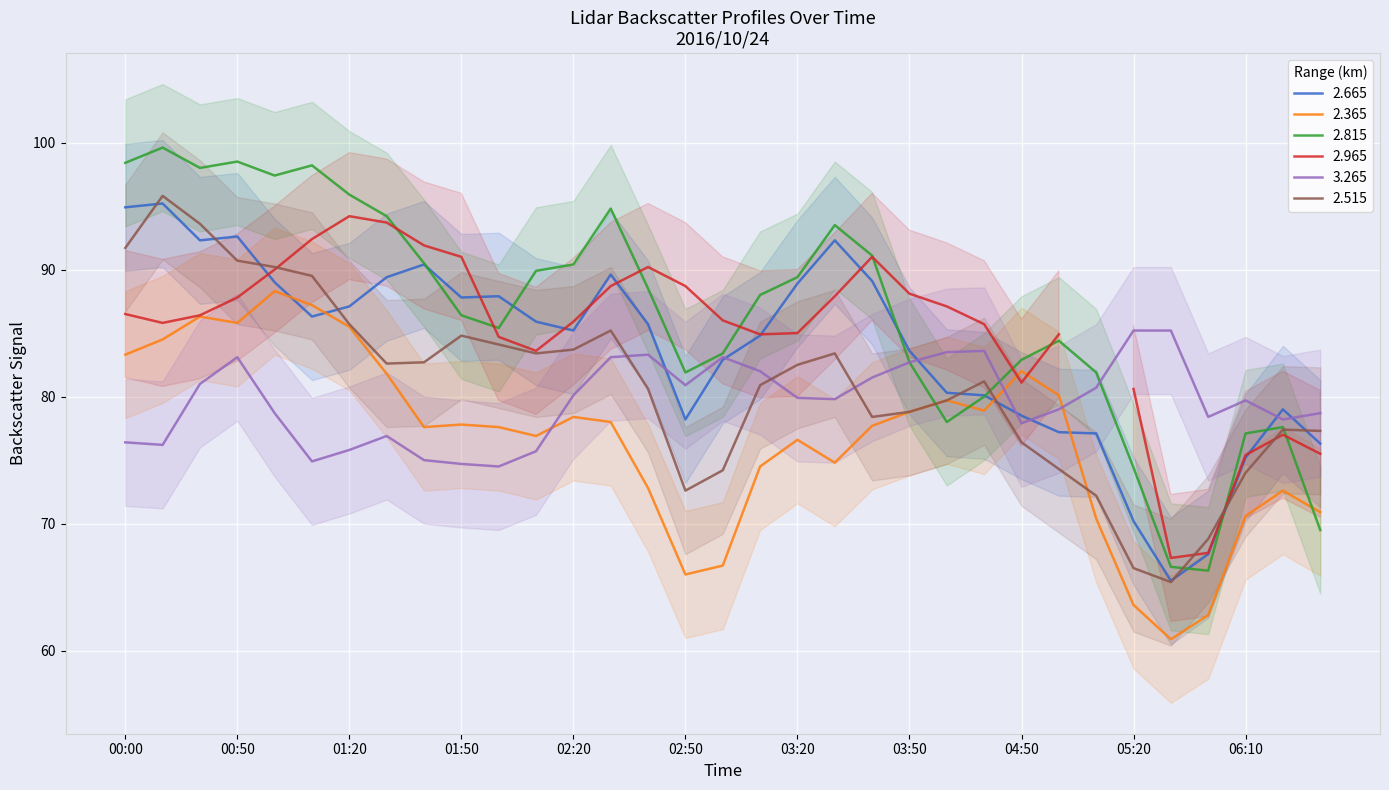

After their last crossing, which series has the higher values: 2.665 or 2.365?

2.665